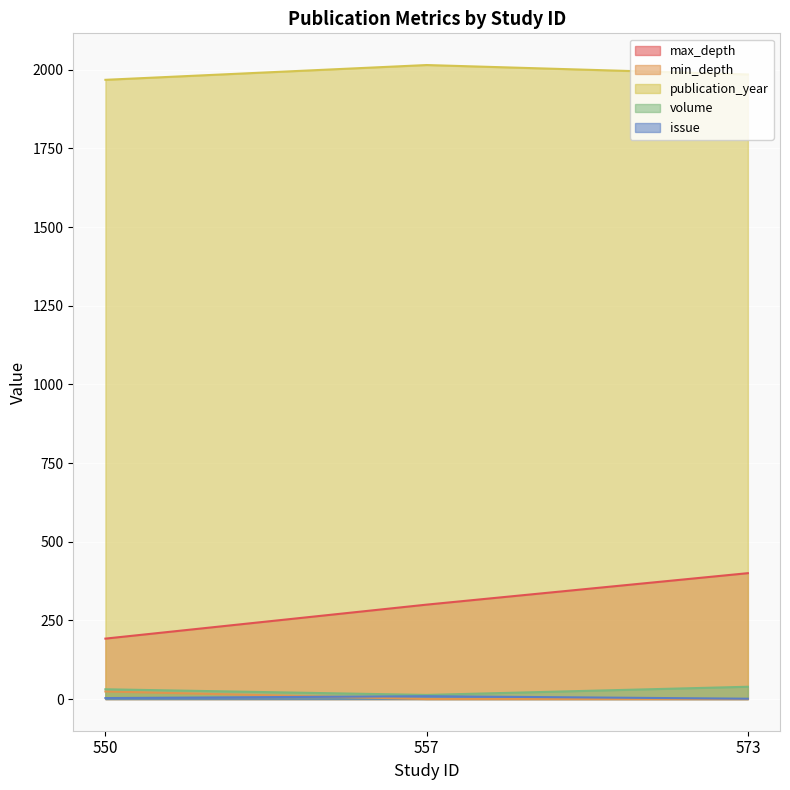

What is the value of the issue point at the 2nd from the left?

9